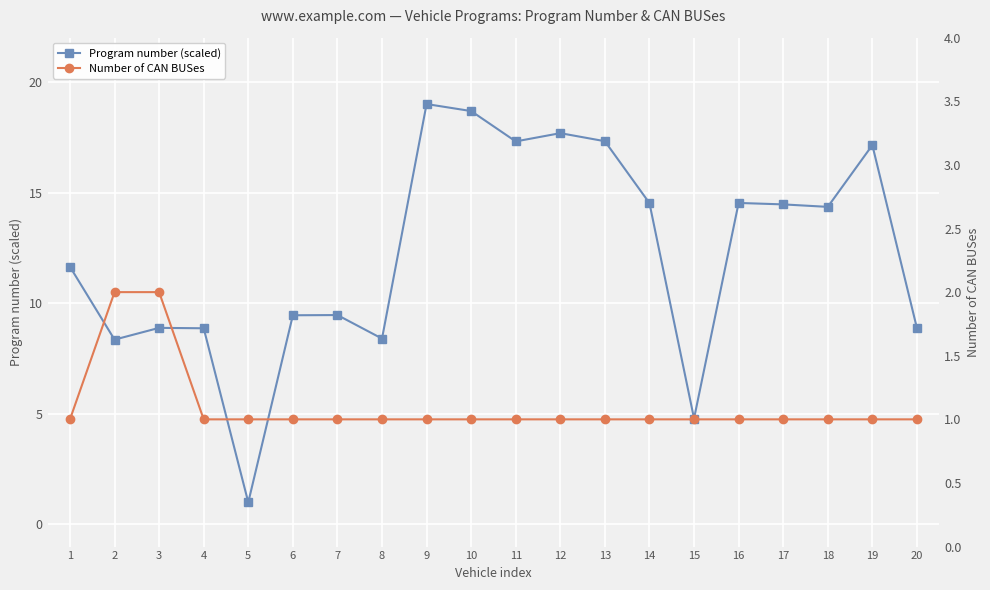

True or false: Program number (scaled) has a value of 17.3 at 13.

True